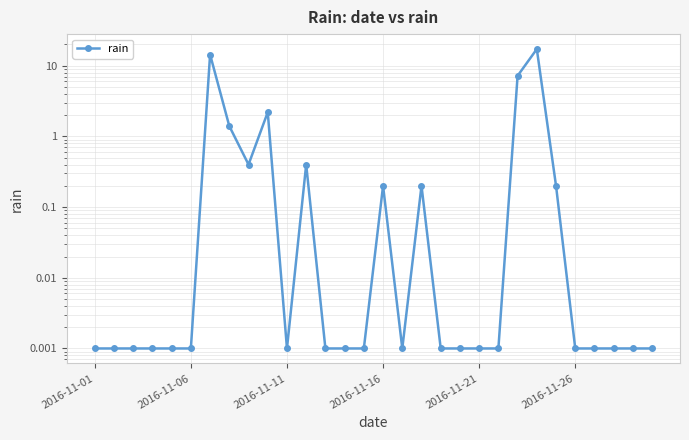

What is the greatest value displayed?

17.2